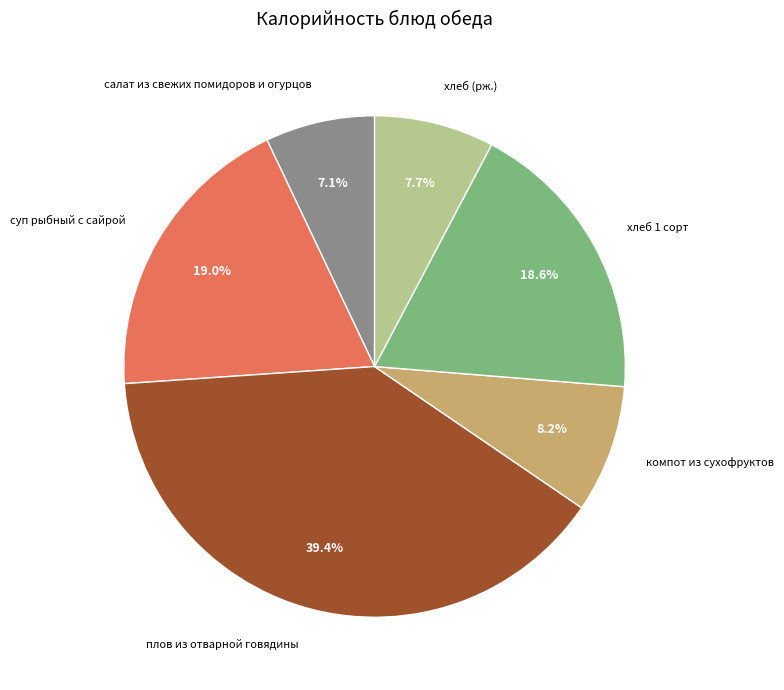

Is there any slice that represents more than half of the pie?

No